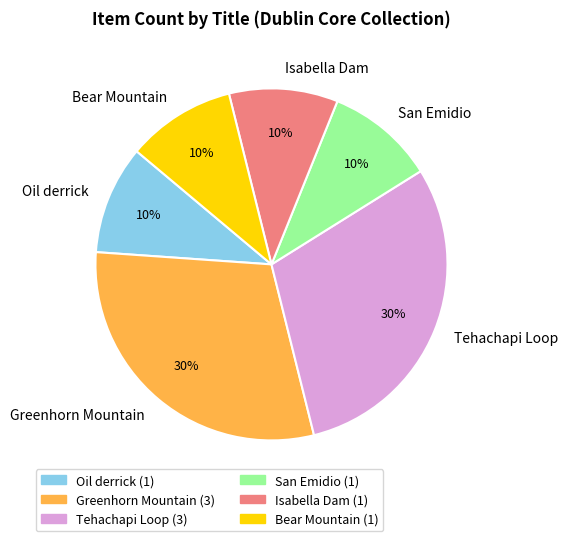

True or false: San Emidio accounts for 3% of the total.

False